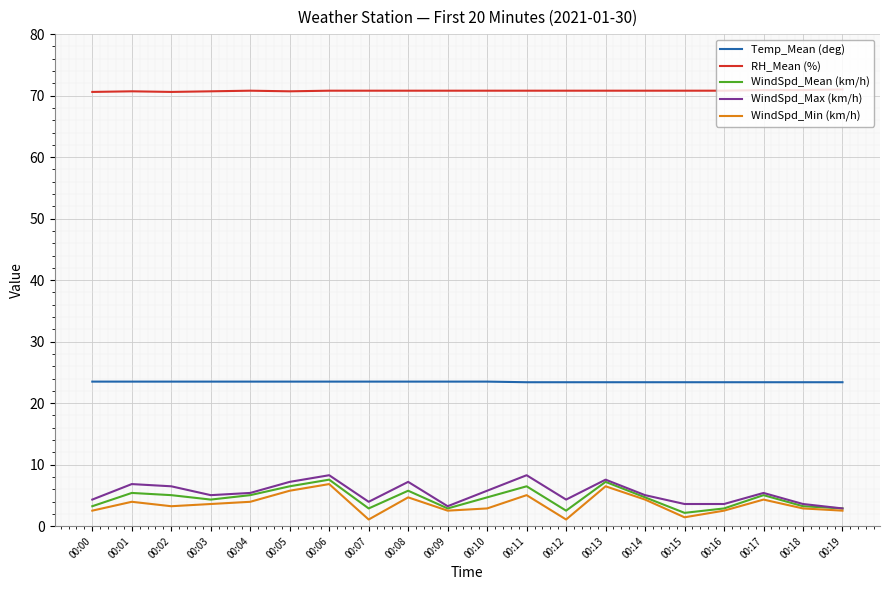

True or false: RH_Mean (%) and WindSpd_Min (km/h) intersect in this chart.

False